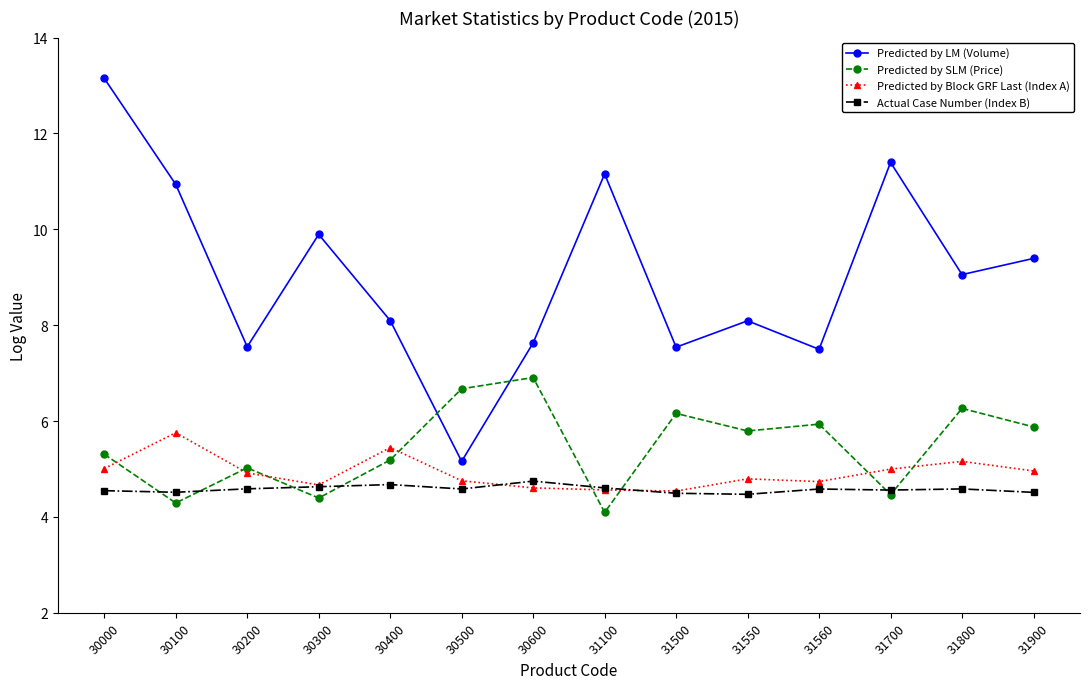

Where is the first local maximum for Predicted by SLM (Price)?

30200